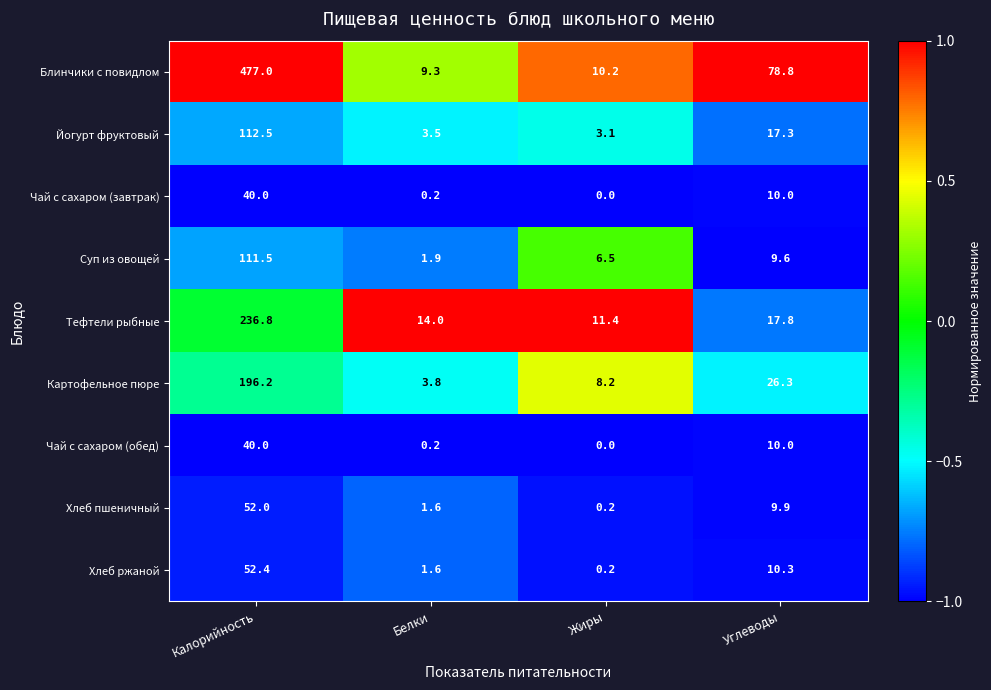

Is the value of Чай с сахаром (обед) at Белки greater than the value of Тефтели рыбные at Углеводы?

No